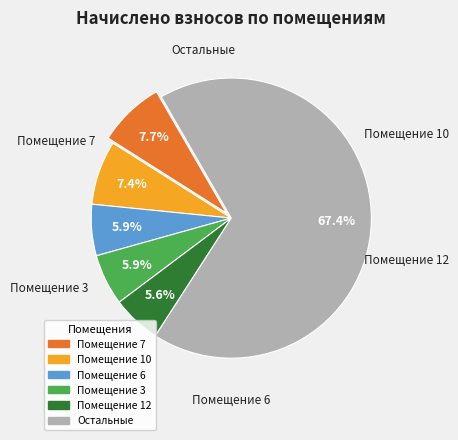

To the nearest percent, what is the average slice percentage?

17%